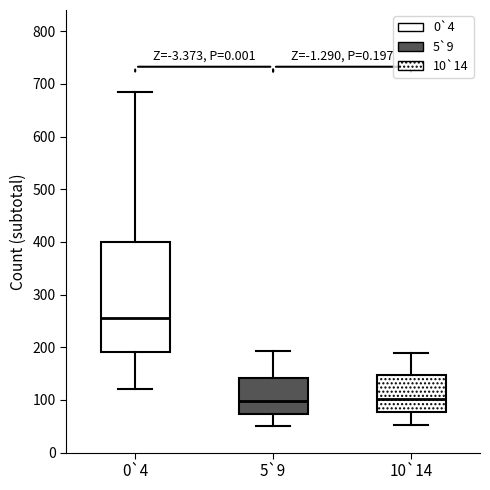

Which box is the tallest, from its lower edge to its upper edge?

0`4